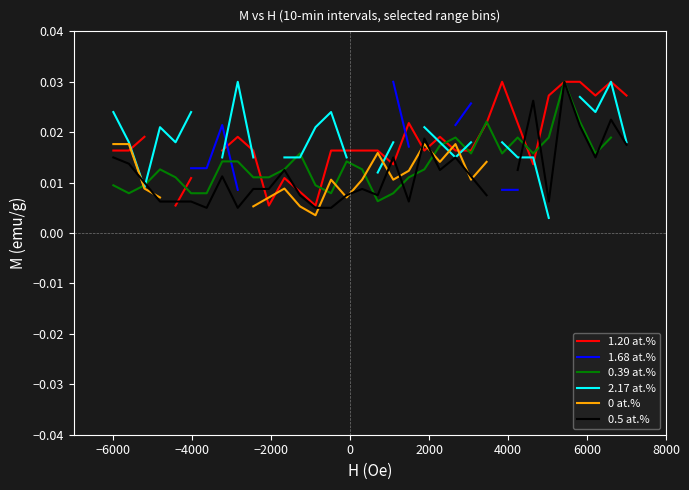

At how many categories does at least one series exceed 0?

34